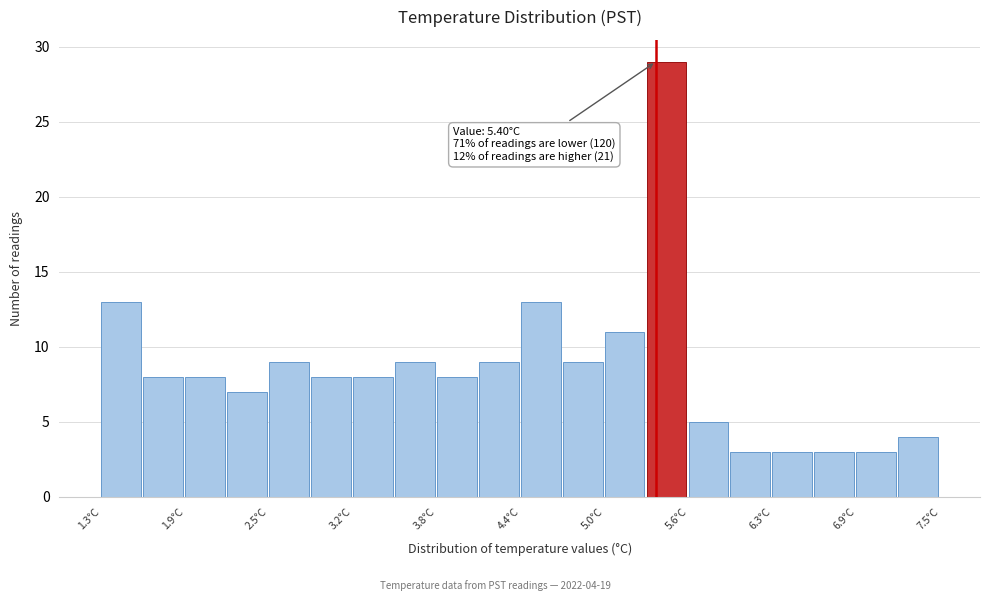

Read against the x-axis, roughly where is the centre of the tallest bar?

5.5